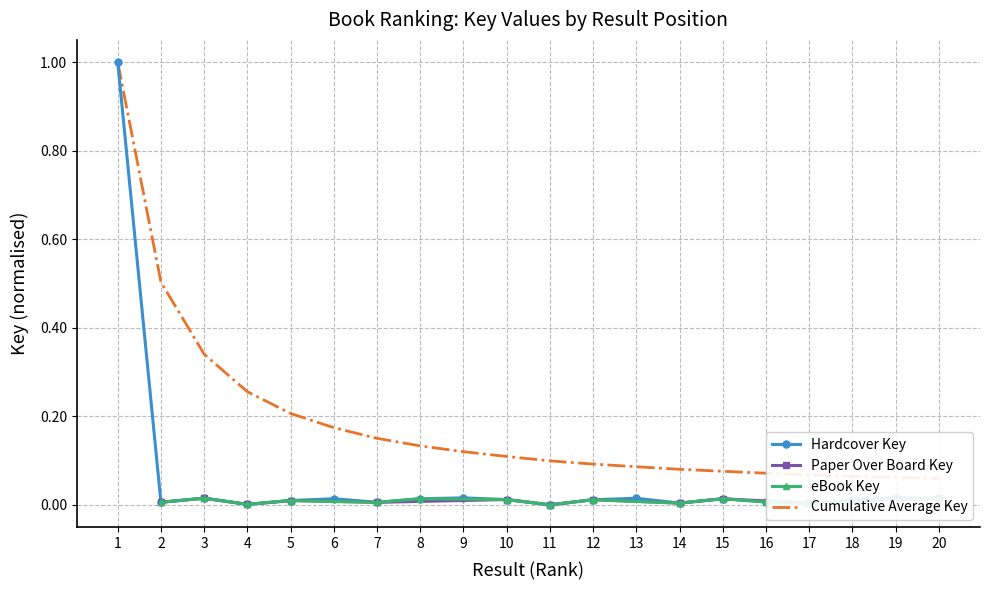

Which label corresponds to the largest value in the chart?

1